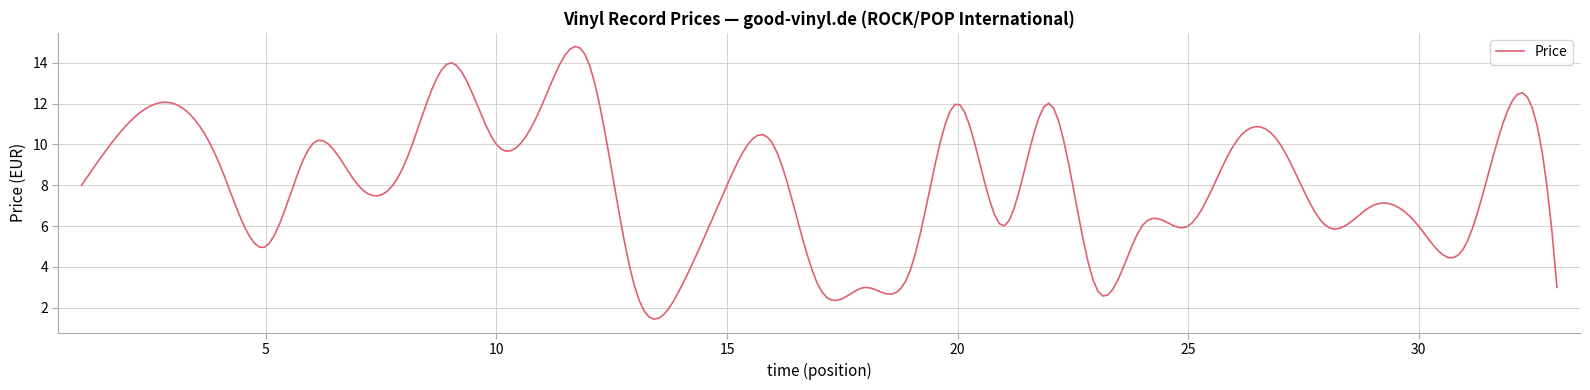

What is the maximum value shown in the chart?

14.8